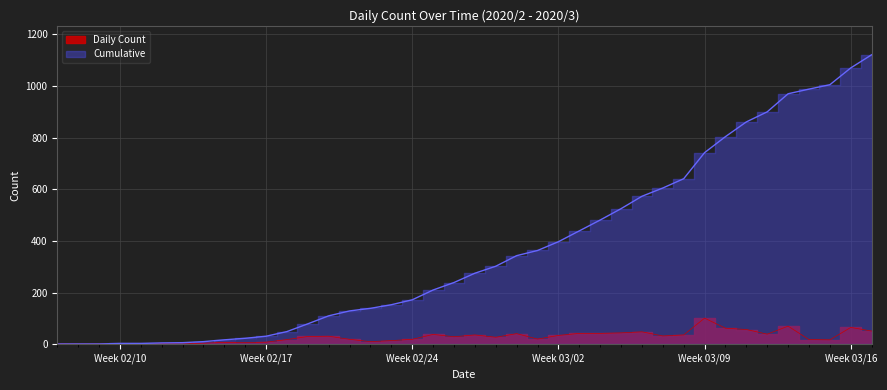

What are all the series names shown in the legend?

Daily Count, Cumulative